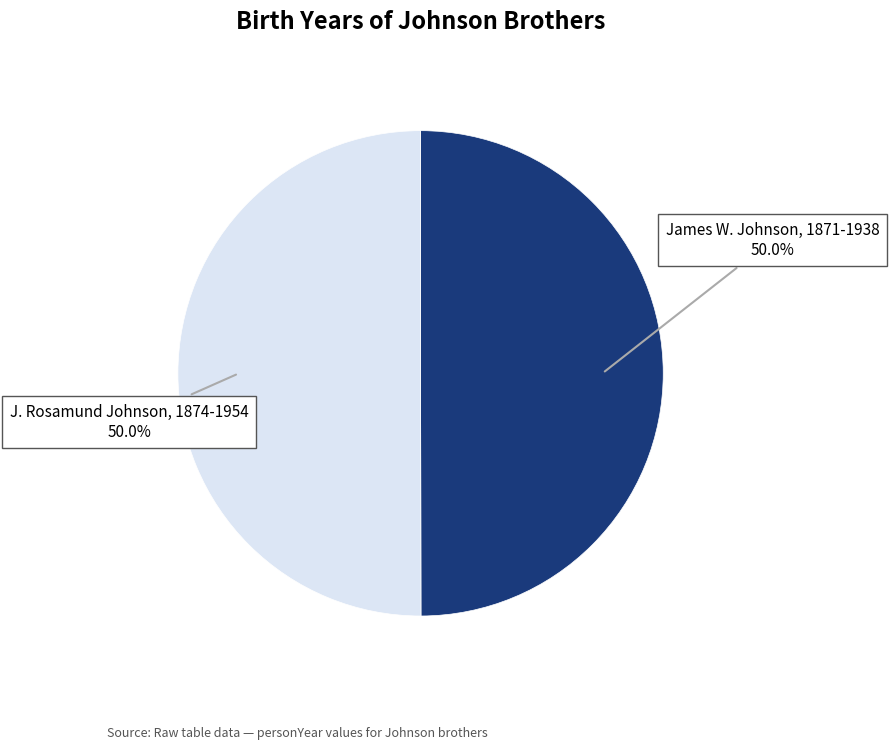

Approximately how many times larger is the value at James W. Johnson, 1871-1938 compared to J. Rosamund Johnson, 1874-1954?

1.0